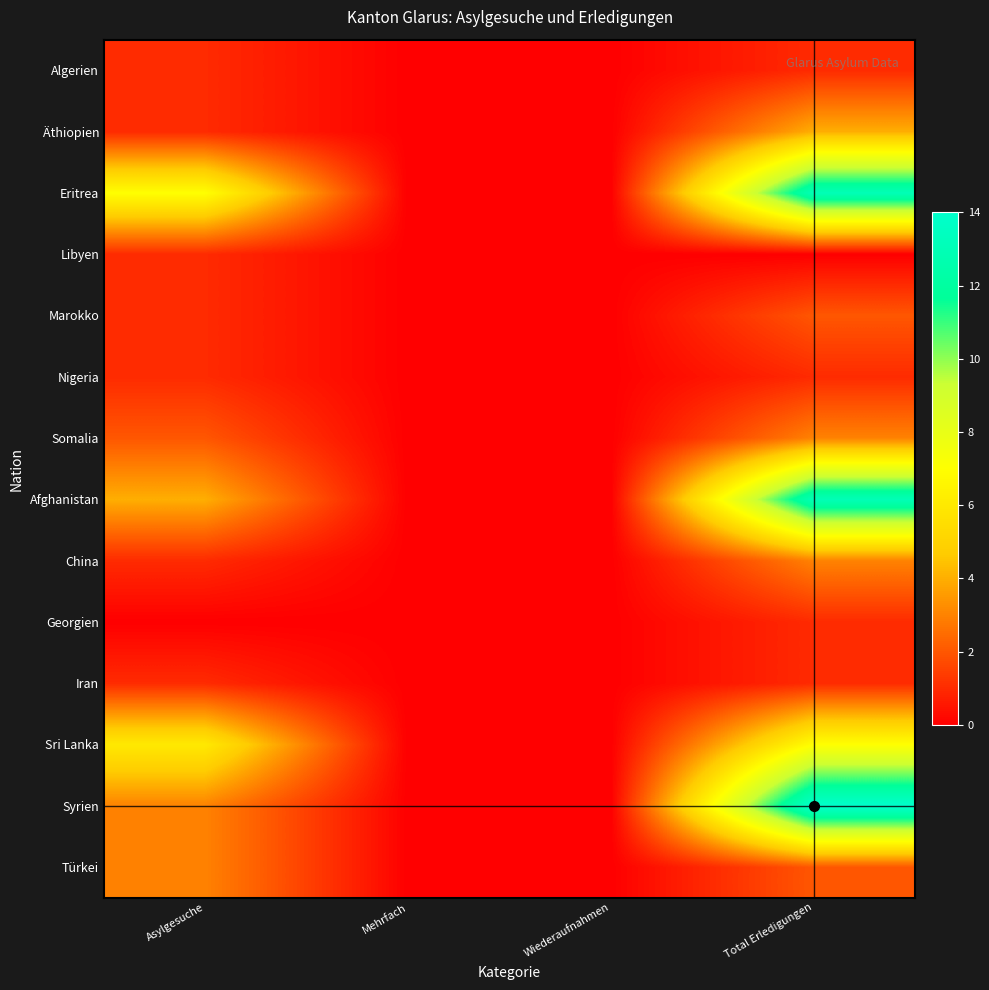

Which has a higher value, Mehrfach or Asylgesuche?

Asylgesuche